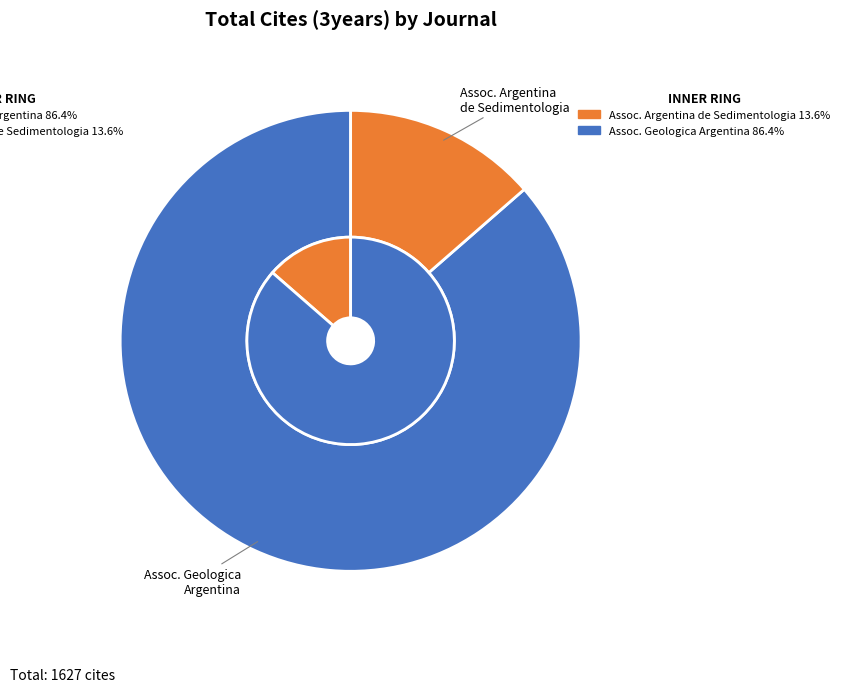

What portion of the pie excludes Revista de la Asociacion Argentina de Sedimentologia?

86.4%